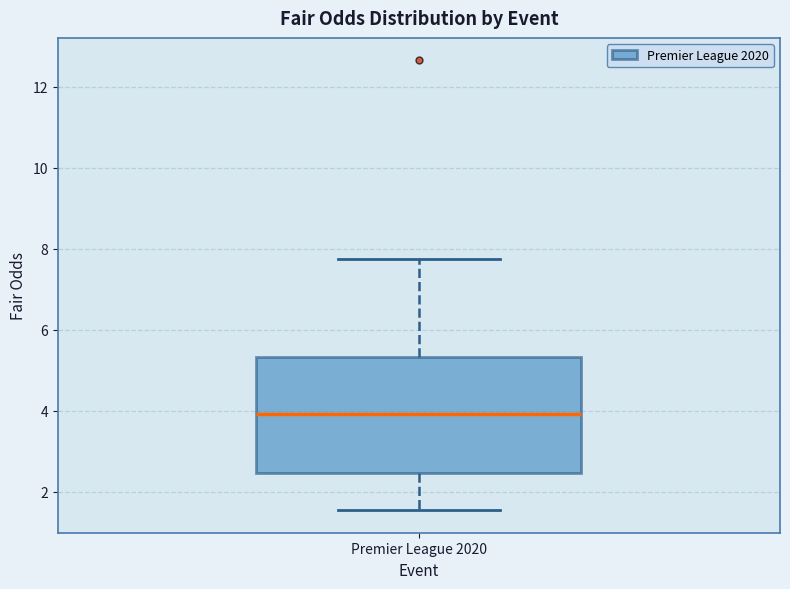

Read this box plot against the y-axis: the position of the median line, the range covered by the box, and the ends of both whiskers. The values are not printed on the chart, so give them approximately, as read against the axis.

median 4.0, box 2.4 to 5.4, whiskers 1.6 to 7.8